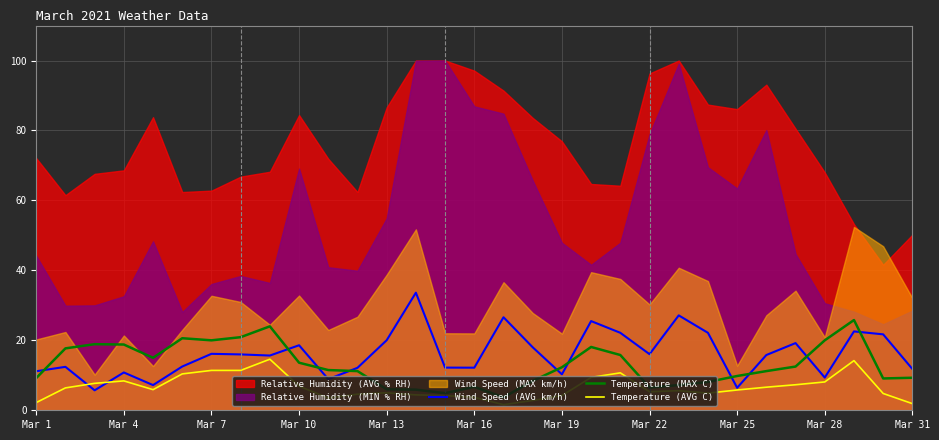

The Temperature (MAX C) series shows 19.4 at Mar 10. True or false?

False